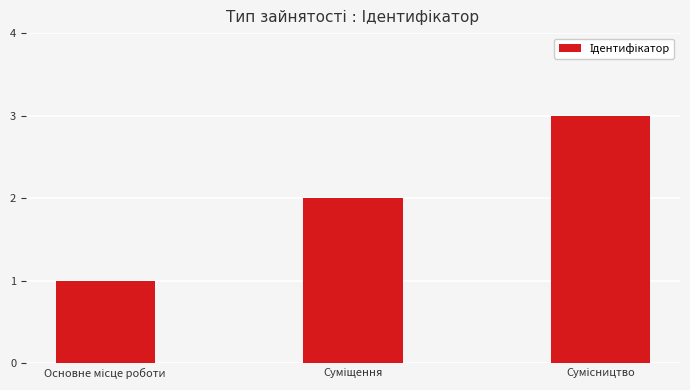

What is the greatest value displayed?

3